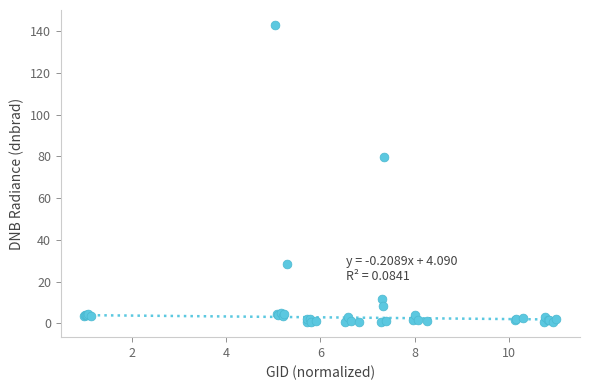

What Y value in the scatter plot is closest to 71?

79.7